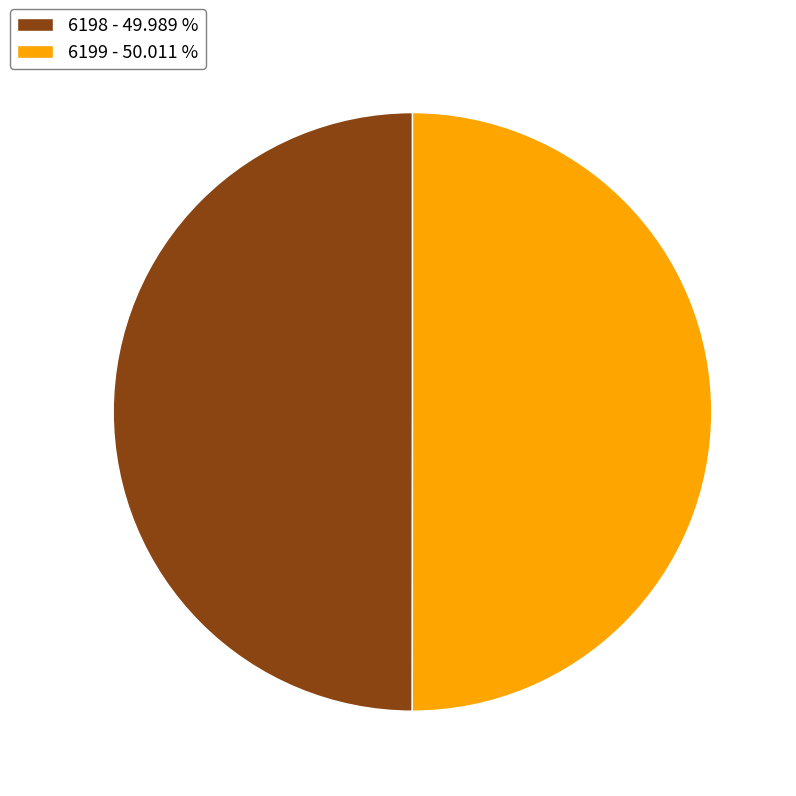

Do 6198 - 49.989 % and 6199 - 50.011 % together represent more than half of the pie?

Yes